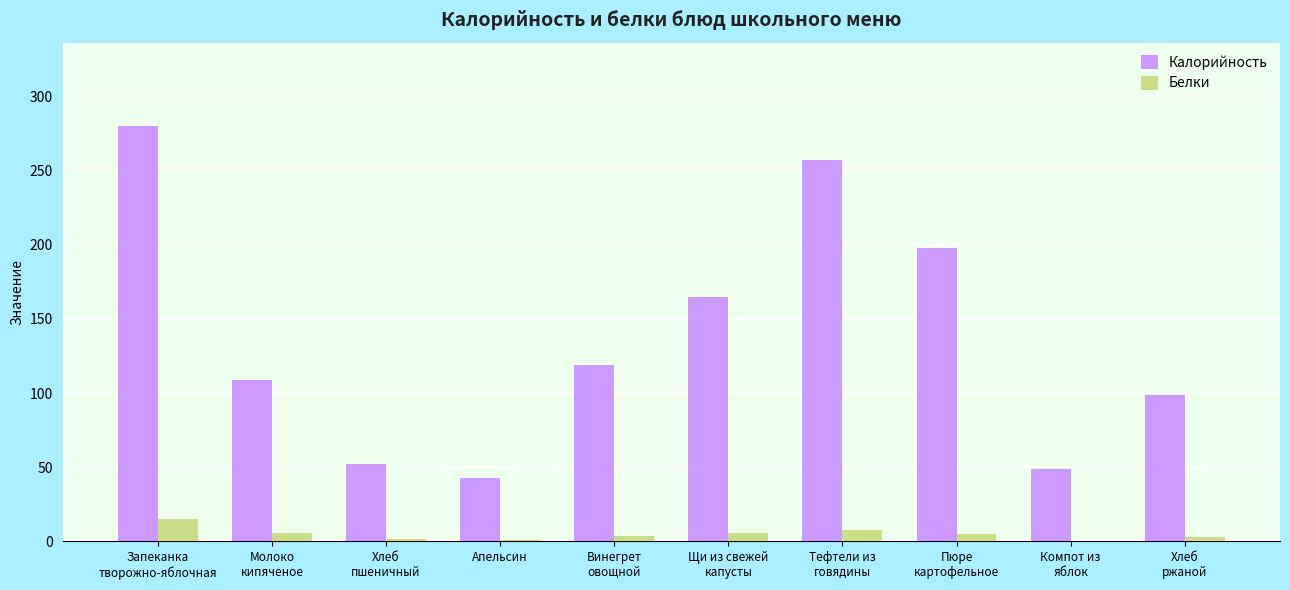

Which series has the widest spread of values?

Калорийность